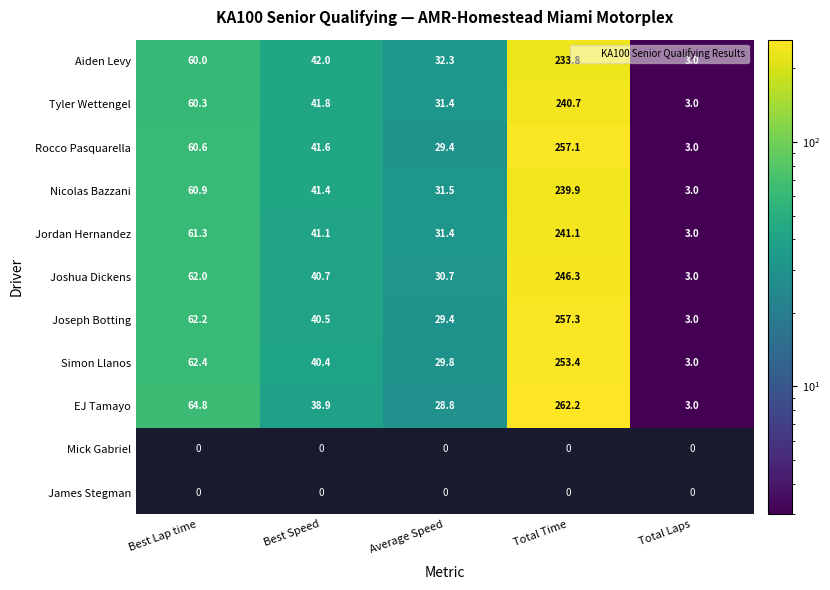

Rank the series by their maximum value, from highest to lowest.

EJ Tamayo, Joseph Botting, Rocco Pasquarella, Joshua Dickens, Jordan Hernandez, Tyler Wettengel, Nicolas Bazzani, Aiden Levy, Mick Gabriel, James Stegman, Simon Llanos